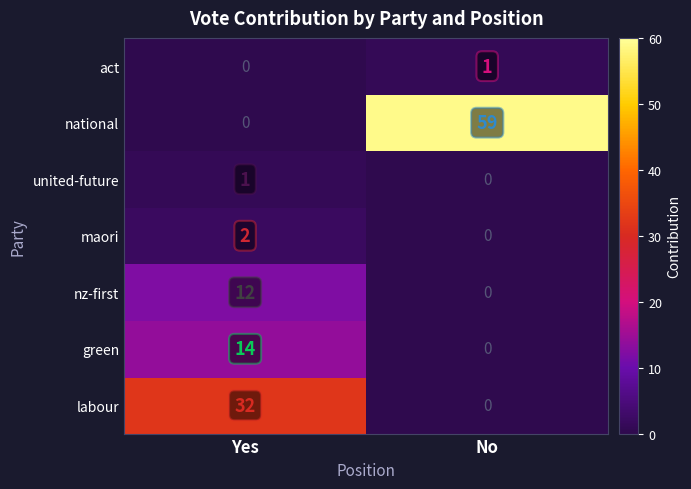

What is the total value across all series at No?

60